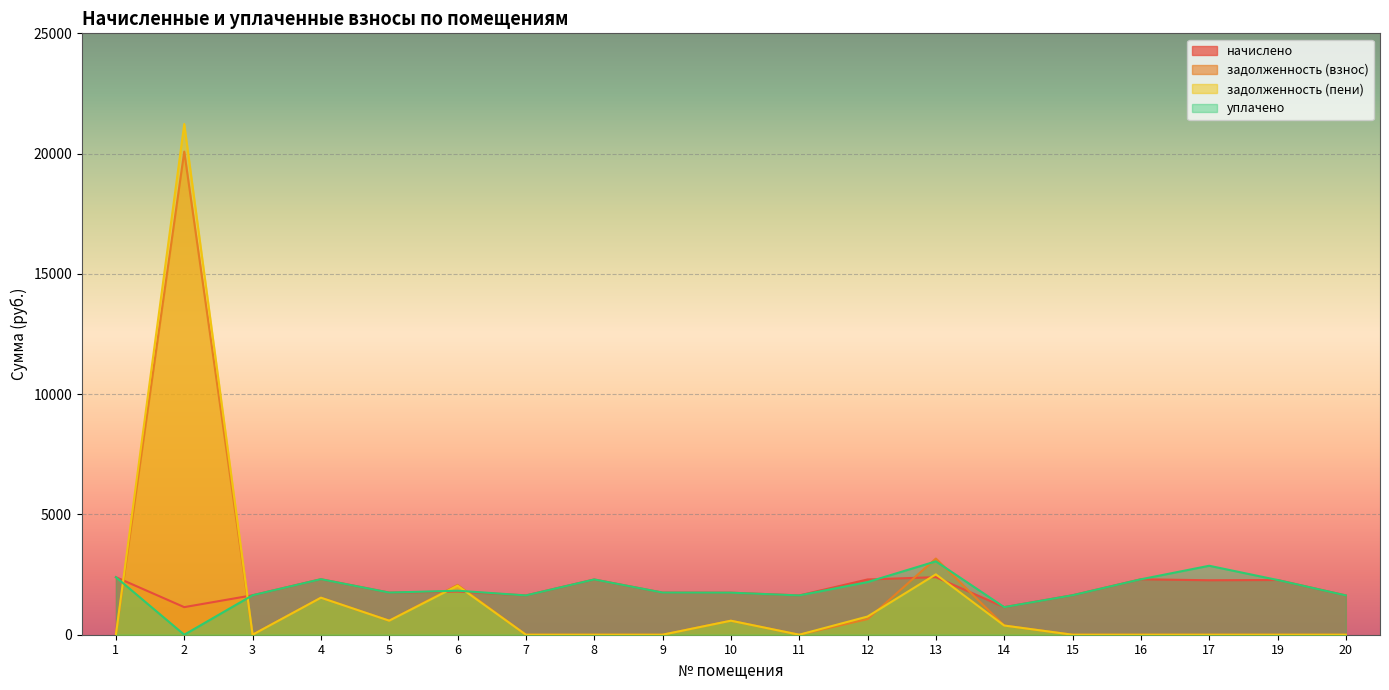

Is it true that уплачено equals 3012.3 at 6?

False